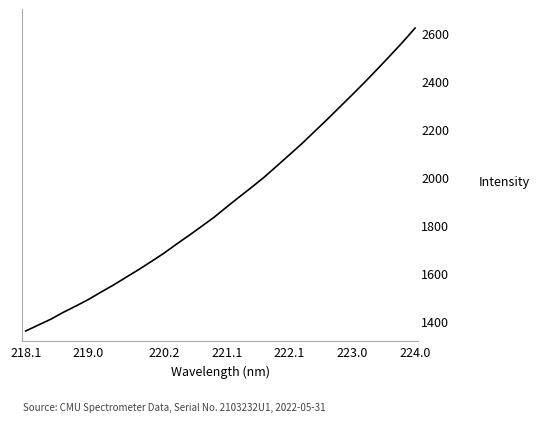

How many lines are shown in the chart?

1